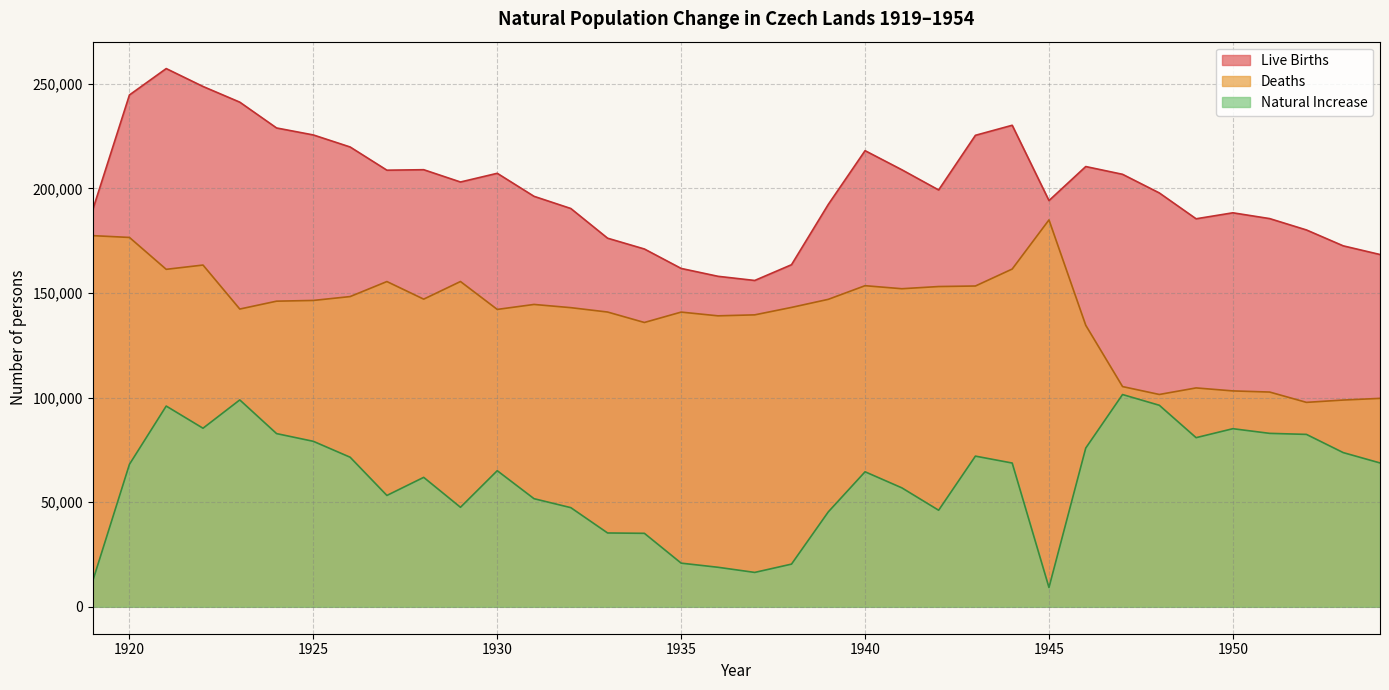

List the series in order of their overall mean, lowest first.

Natural Increase, Deaths, Live Births